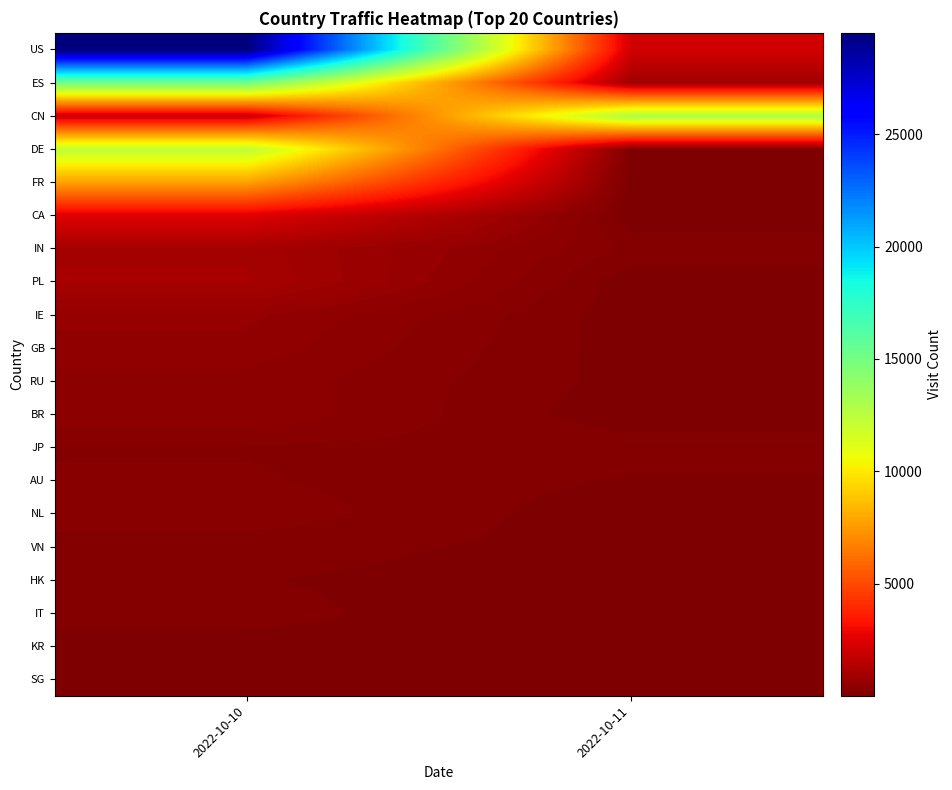

At which category is the sum across all series the highest?

2022-10-10